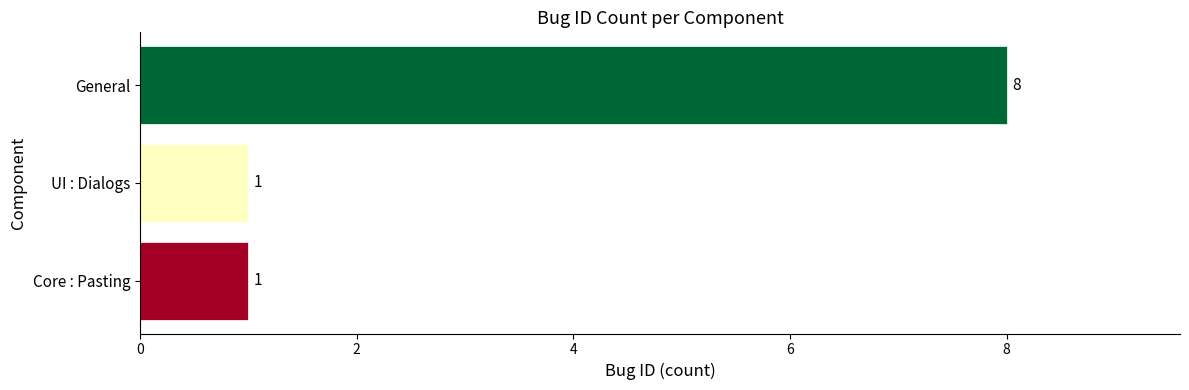

Is it true that the value at General is 8?

True